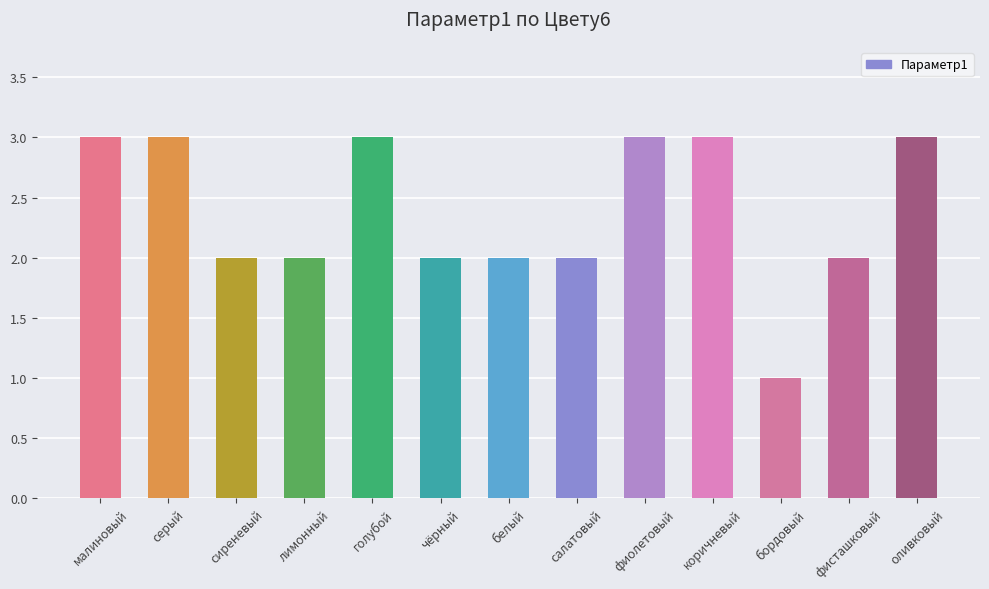

At which label does the data first exceed 2?

малиновый